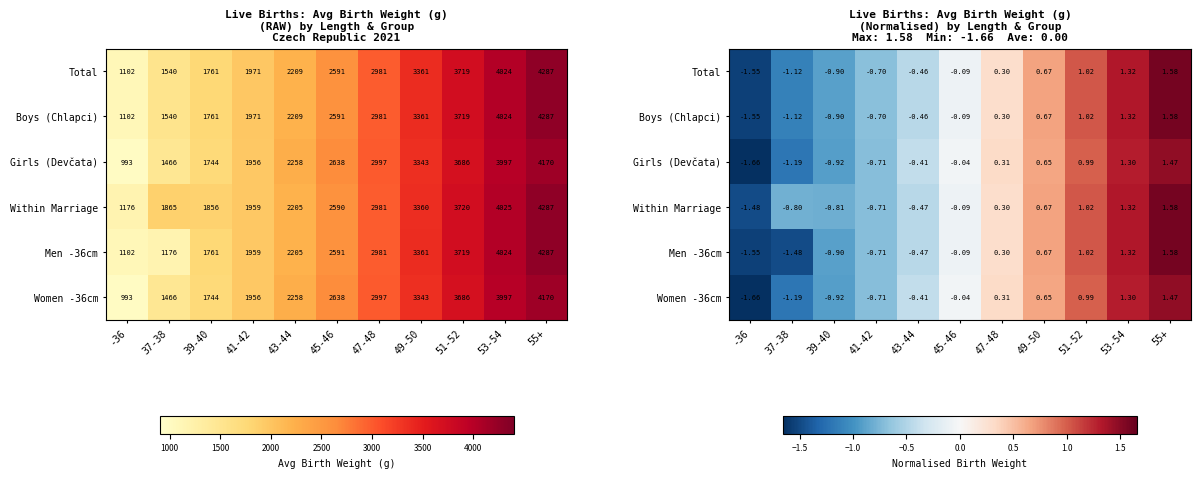

How many categories are shown in the chart?

11